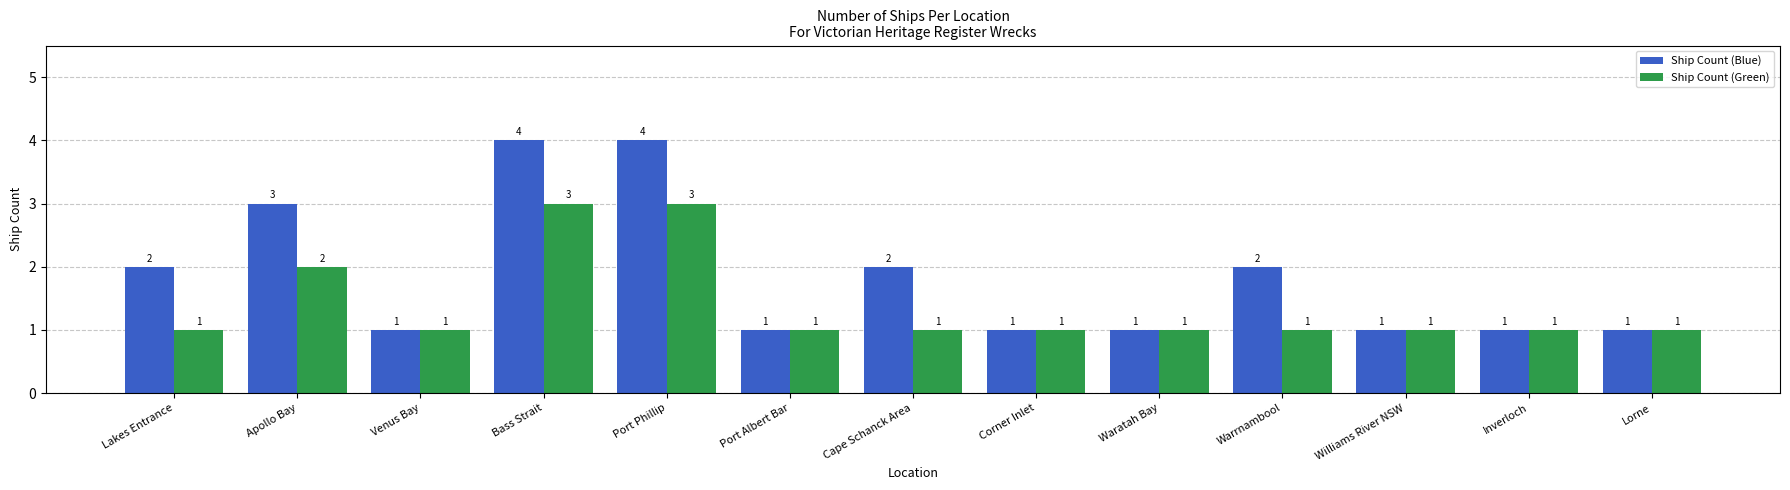

Count the number of data series in this chart.

2